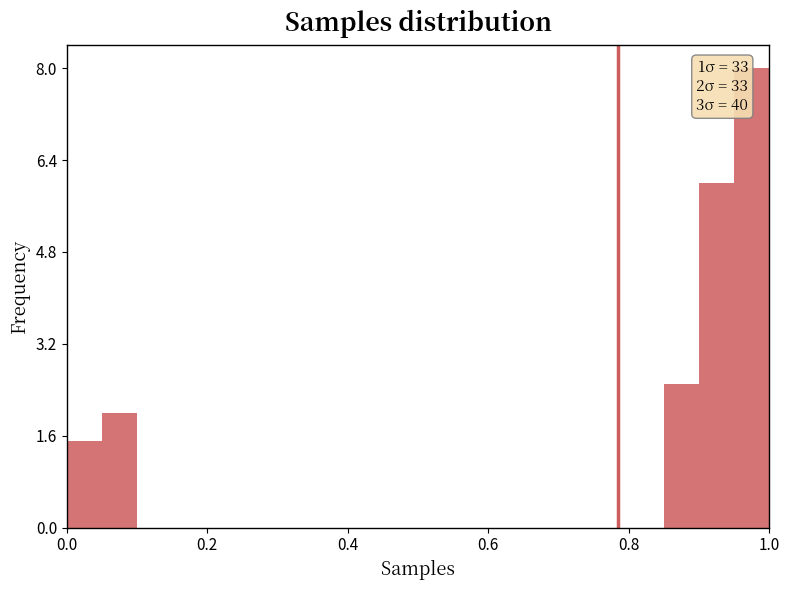

Around what value on the x-axis is the tallest bar? Give the approximate position of its centre, as read against the axis.

0.98